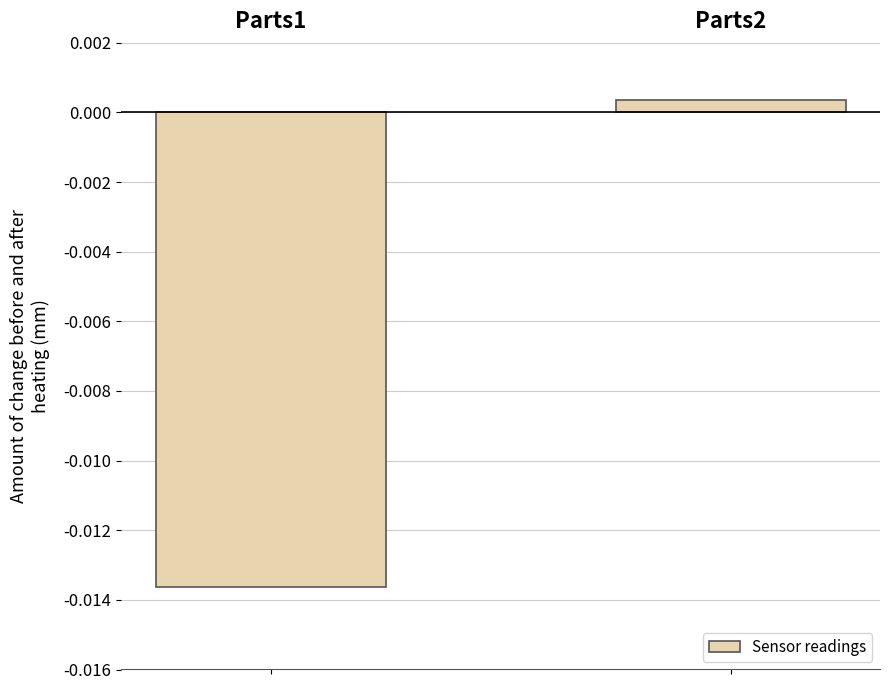

At which label is the value closest to 0?

Parts2